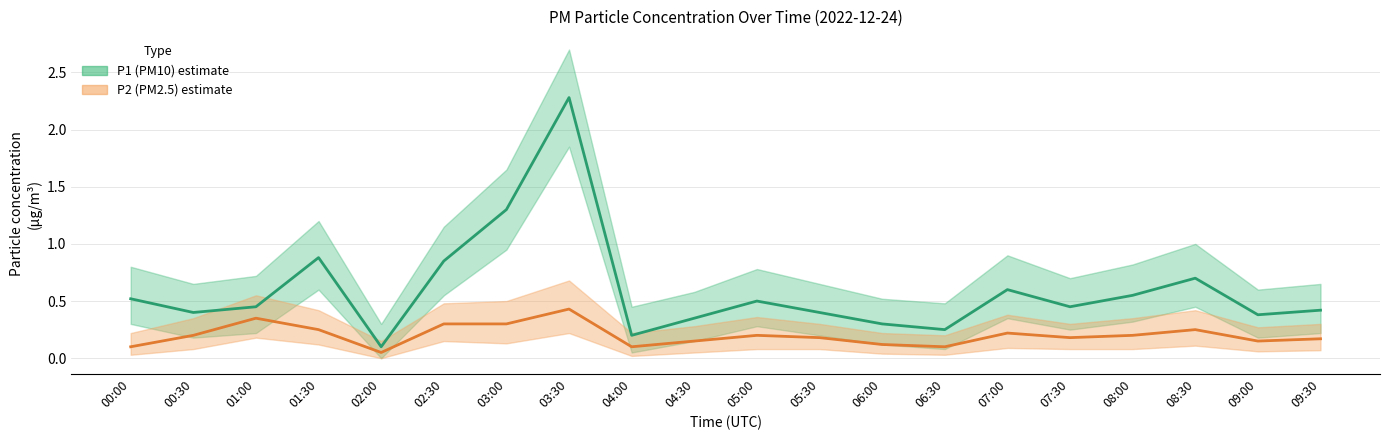

Does the chart display data point markers on the line(s)?

No